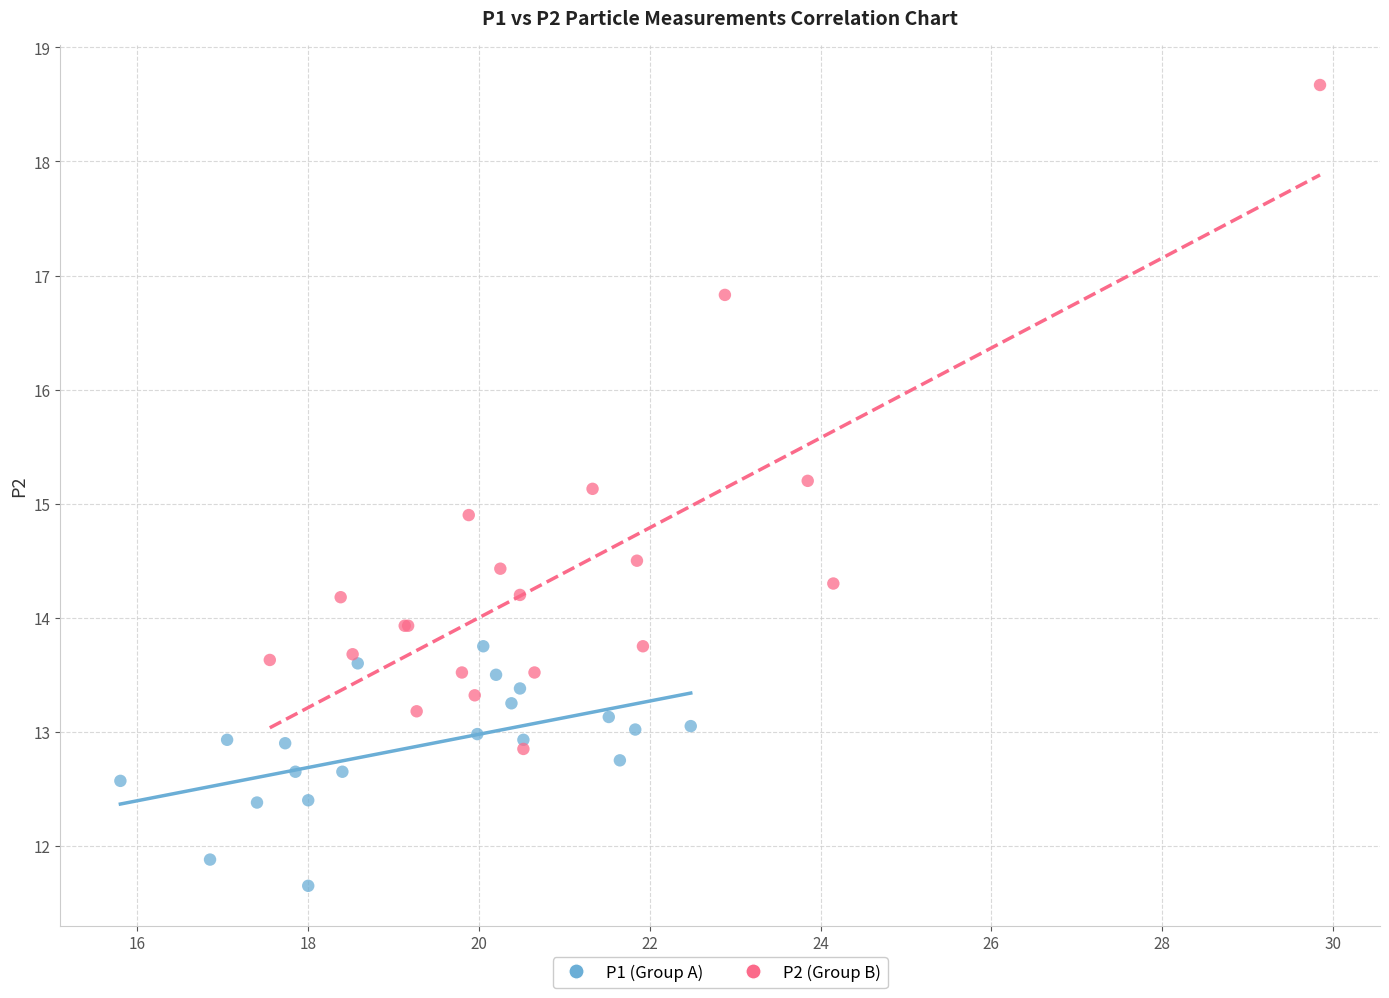

Which series reaches the minimum Y coordinate?

P1 (Group A)